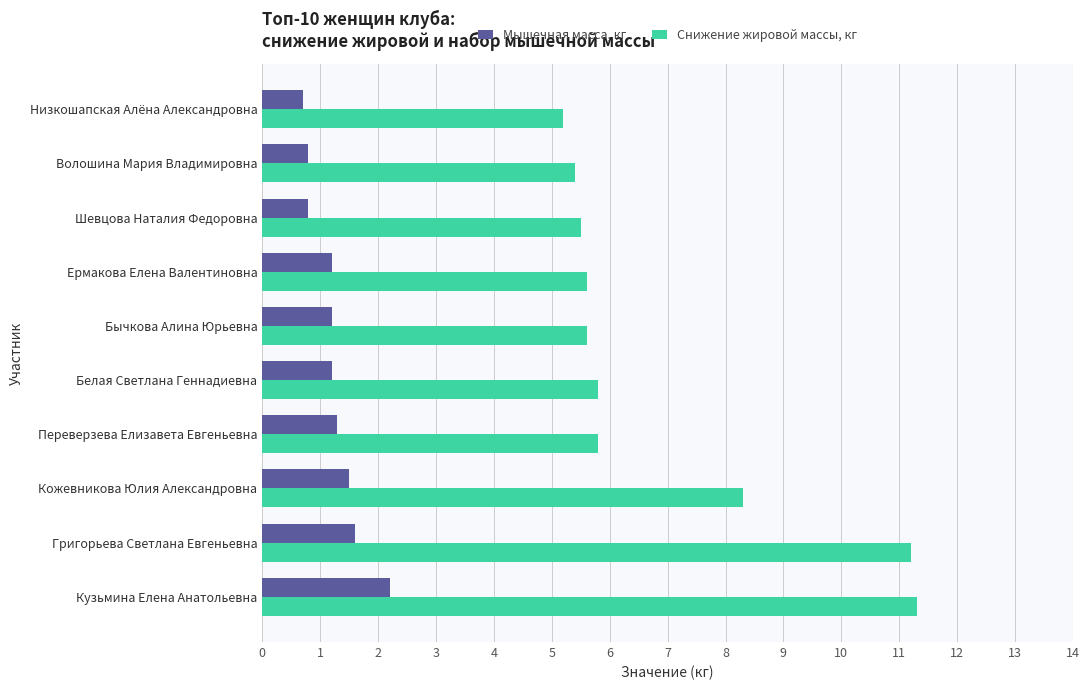

At which category is the sum across all series the highest?

Кузьмина Елена Анатольевна